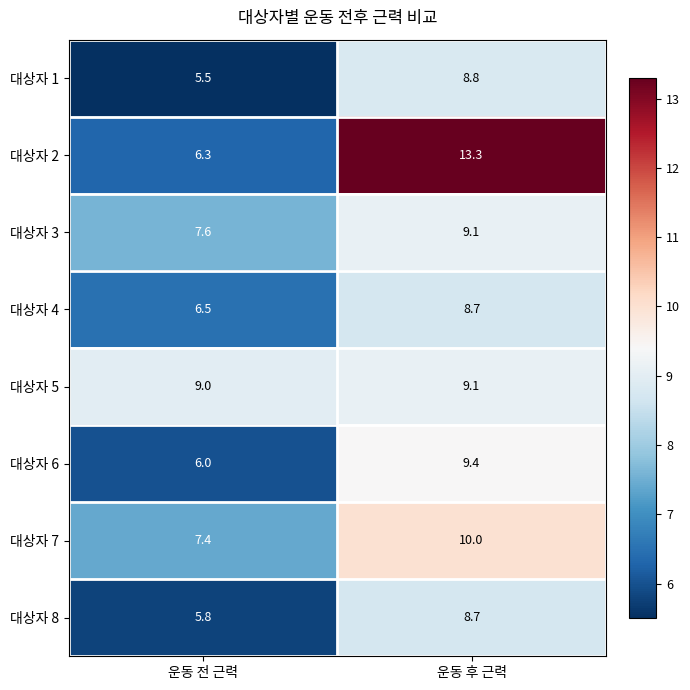

At how many categories does at least one series exceed 8?

2